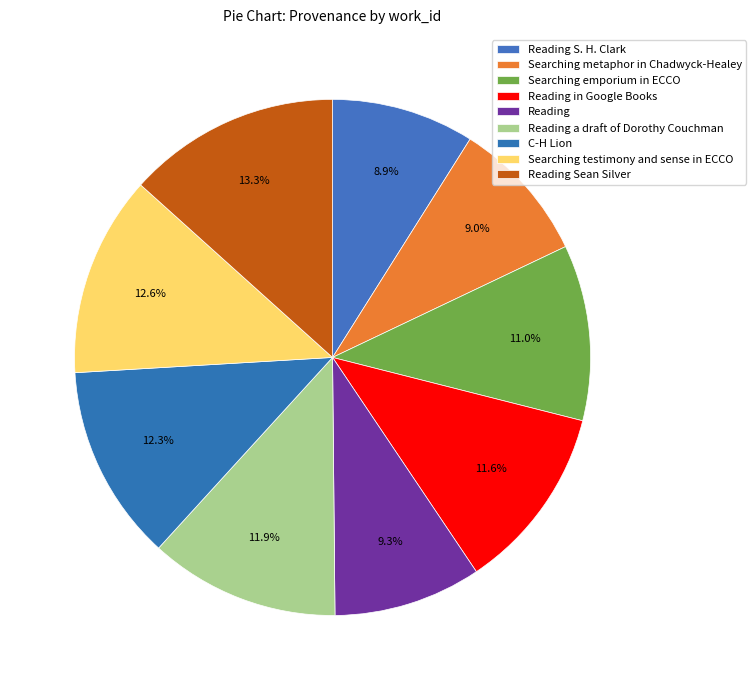

How many segments does this pie chart have?

9